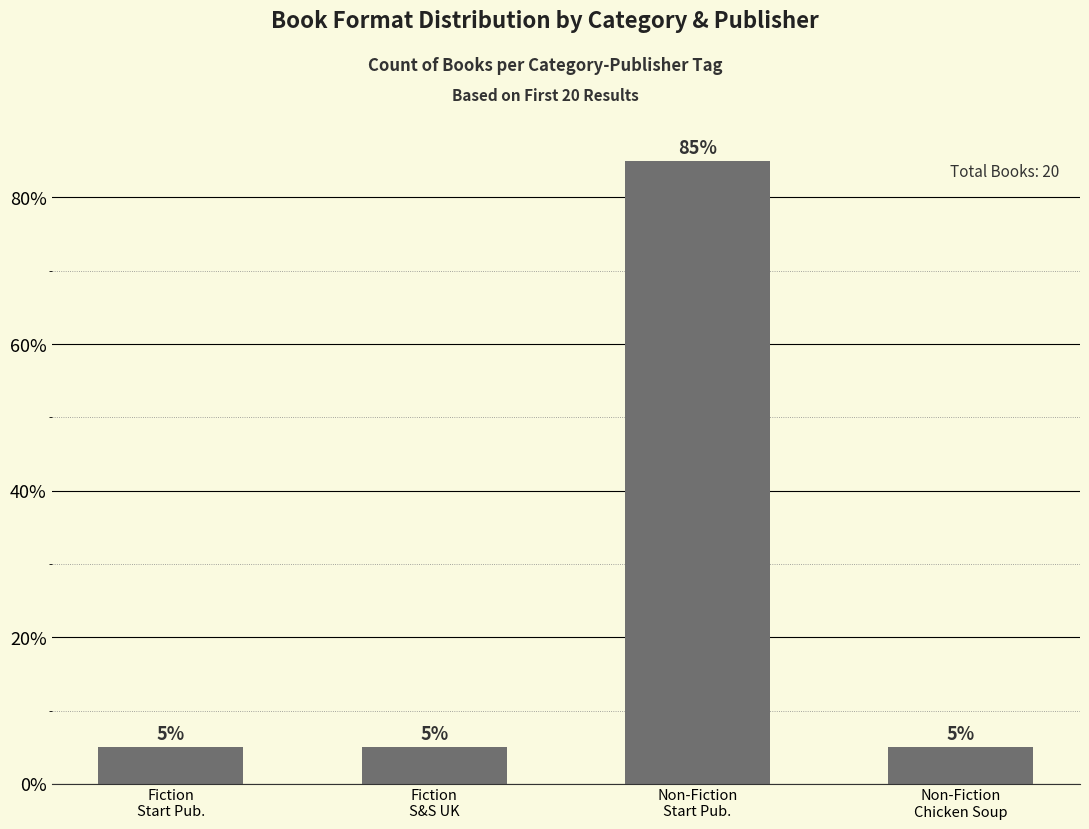

What is the average value?

25